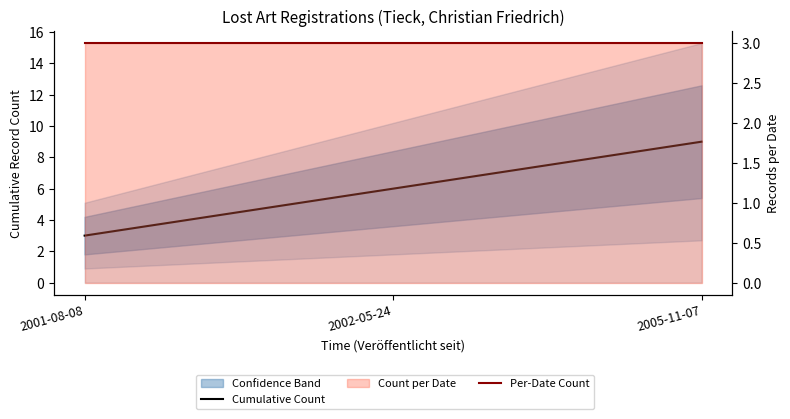

What is the value of the Per-Date Count point at the 2nd from the left?

3